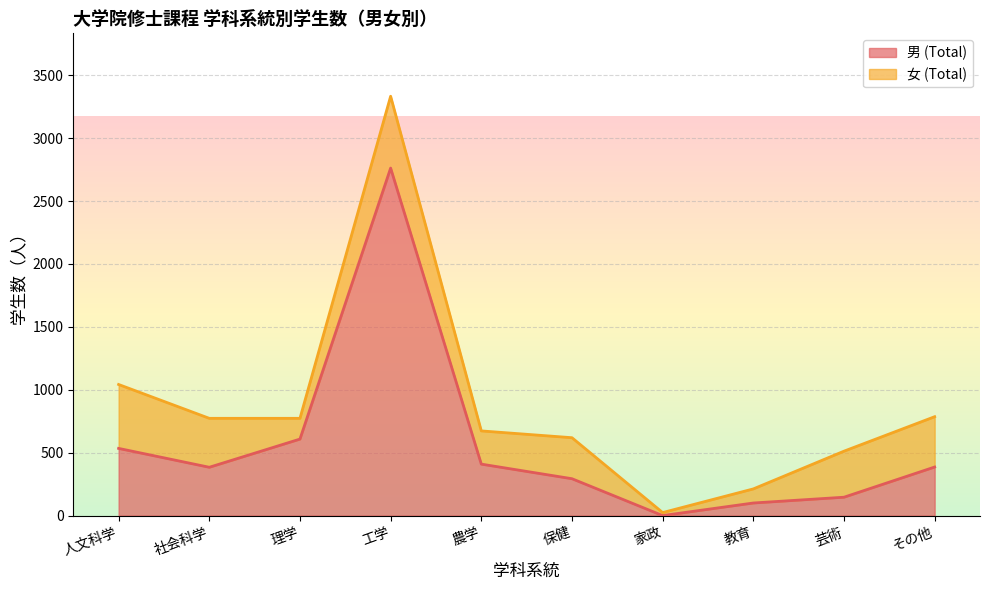

Does the chart display data point markers on the line(s)?

No